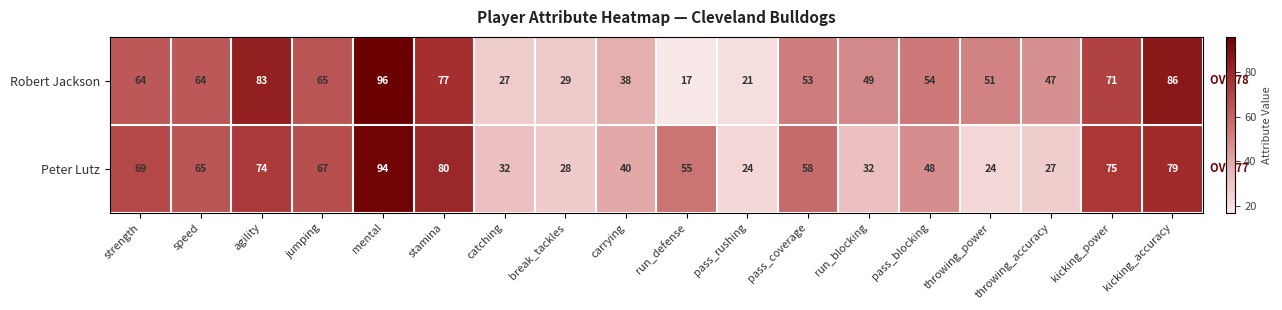

What is the maximum value shown in the chart?

96